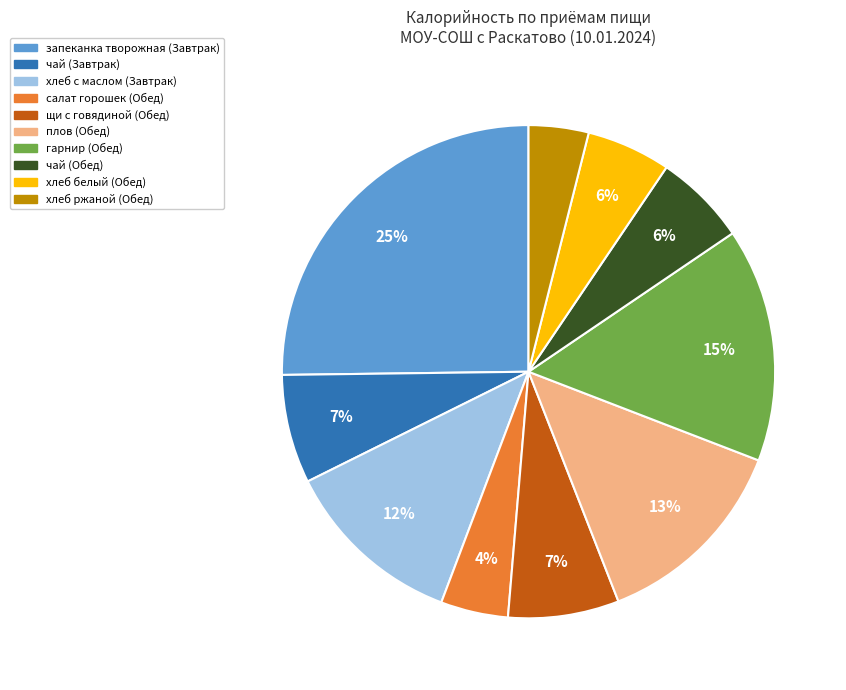

To the nearest percent, what is the average slice percentage?

10%